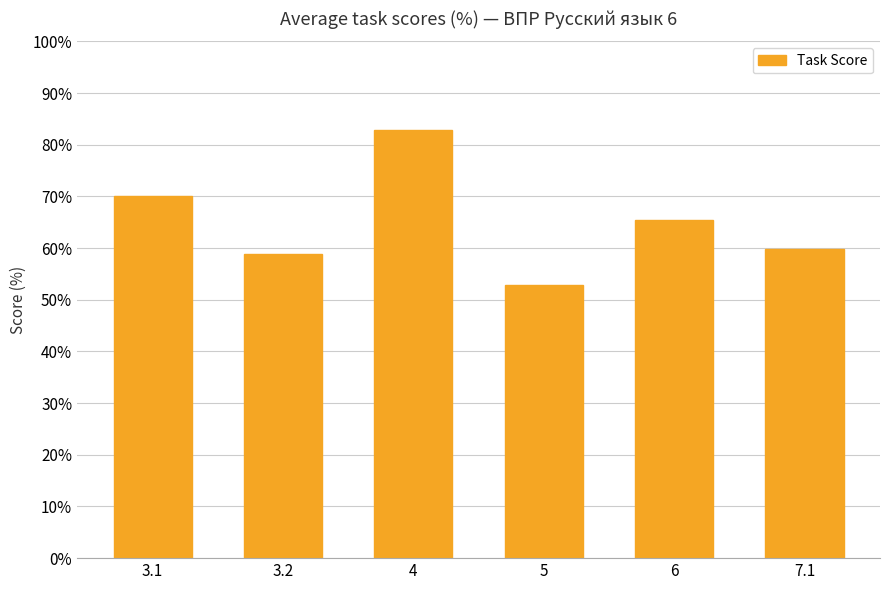

Which category has the highest value across all series?

4